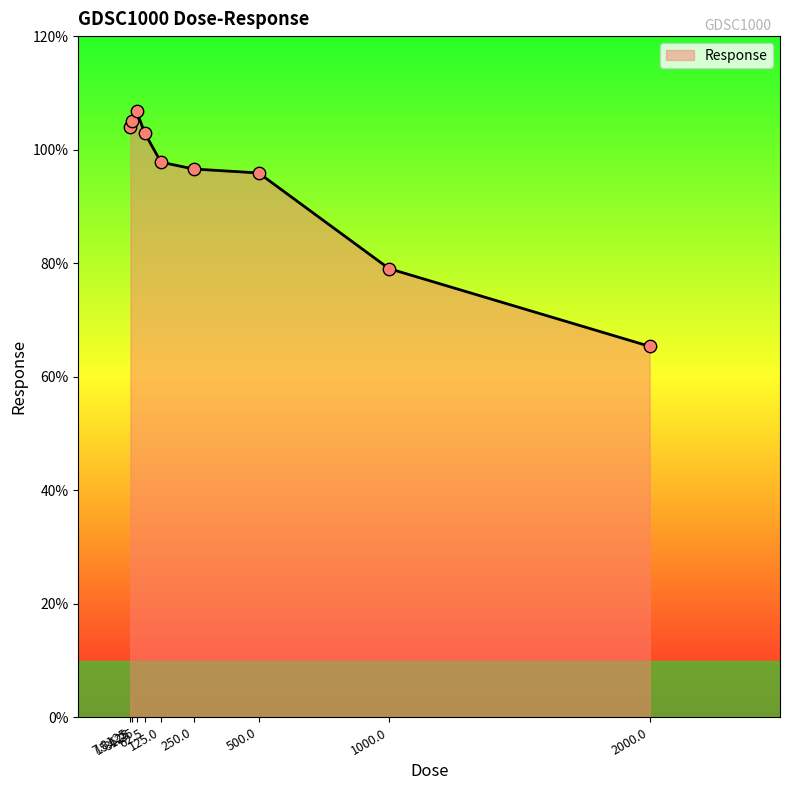

What is the ratio of the value at 15.625 to the value at 500.0?

1.1